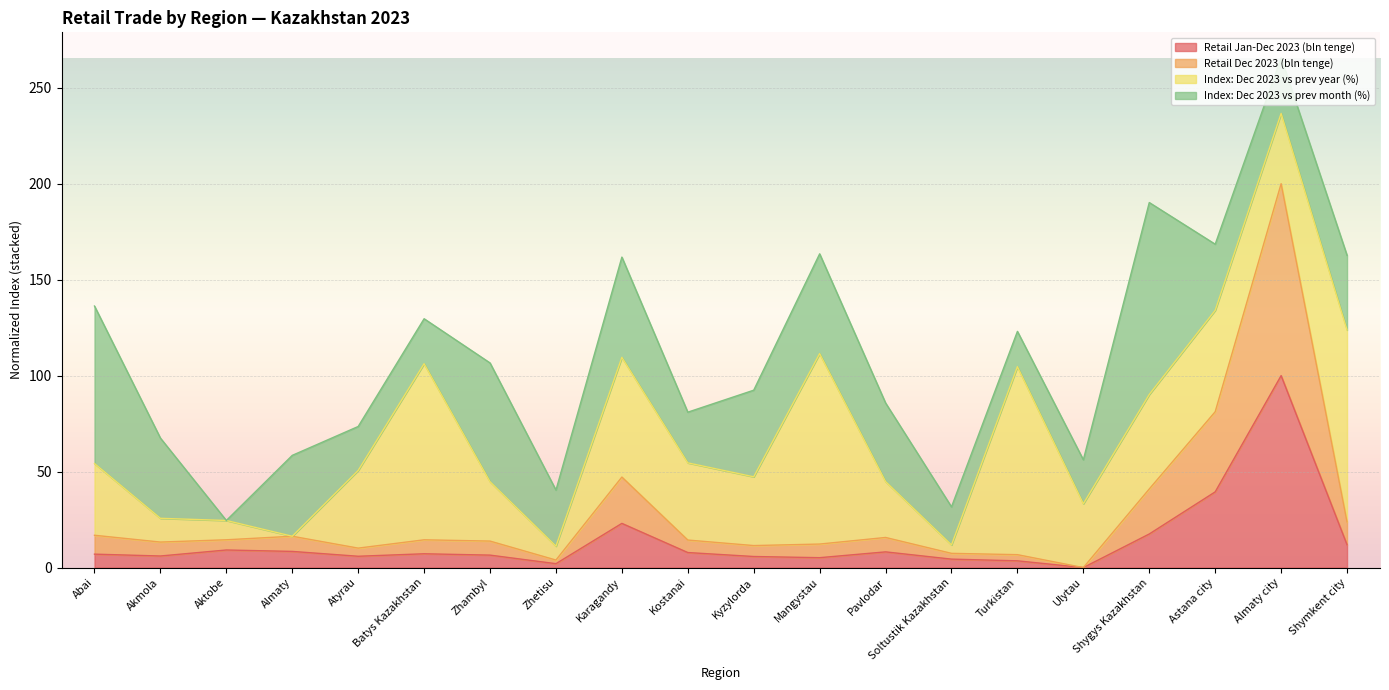

What is the total value across all series at Zhambyl?

106.6